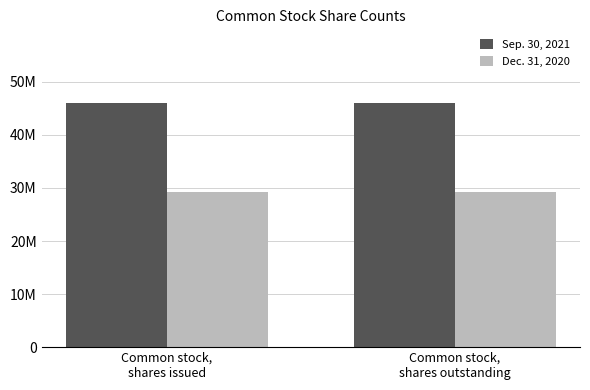

Reading left to right, transcribe all the data shown in this chart.

Sep. 30, 2021: Common stock,
shares issued=46077110	Common stock,
shares outstanding=46077110
Dec. 31, 2020: Common stock,
shares issued=29176026	Common stock,
shares outstanding=29176026